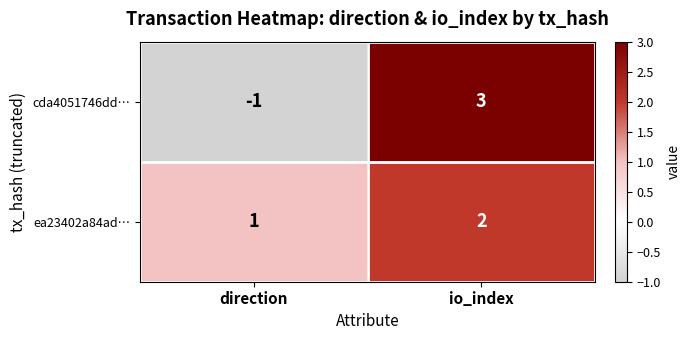

What is the sum of all ea23402a84ad… values?

3